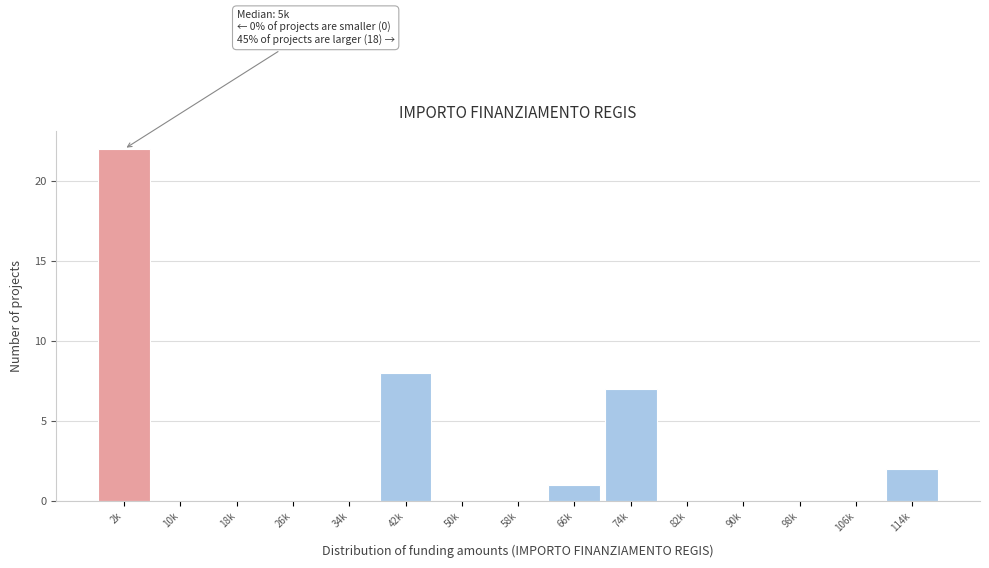

Reading left to right, list all the values displayed in this chart.

2k=22	10k=0	18k=0	26k=0	34k=0	42k=8	50k=0	58k=0	66k=1	74k=7	82k=0	90k=0	98k=0	106k=0	114k=2